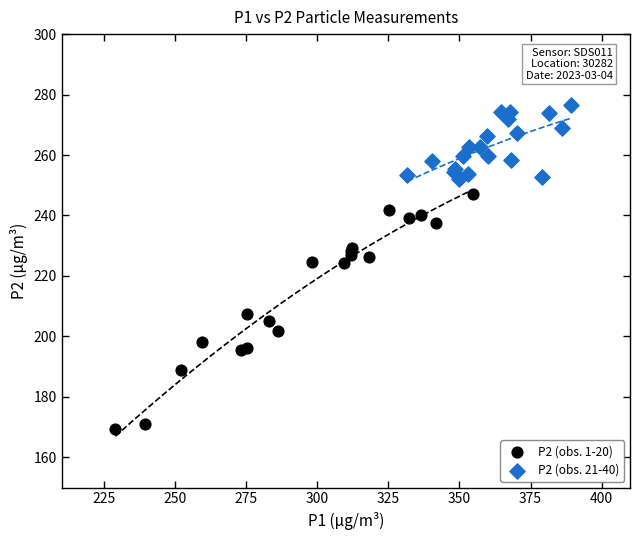

Which series contains the lowest Y value?

P2 (obs. 1-20)